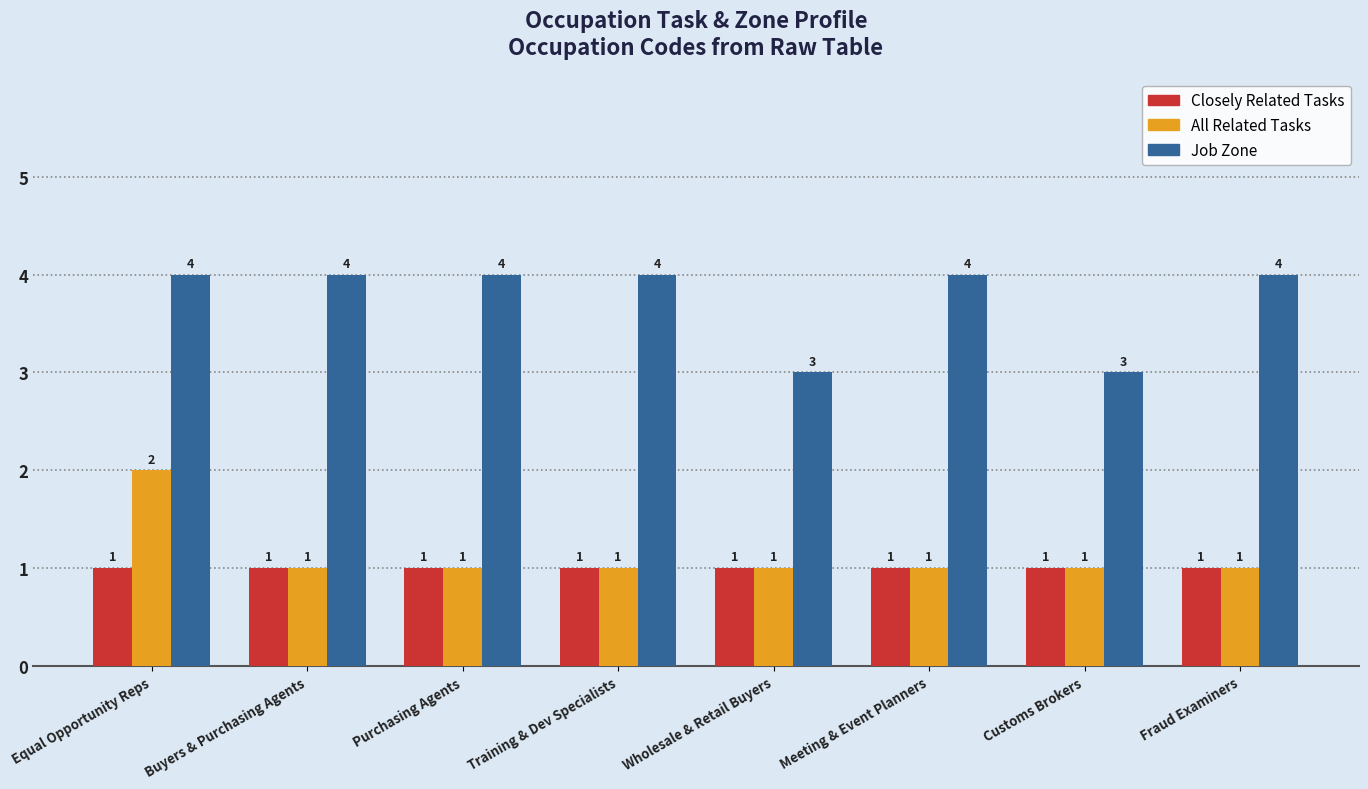

The Closely Related Tasks series shows 1 at Equal Opportunity Reps. True or false?

True